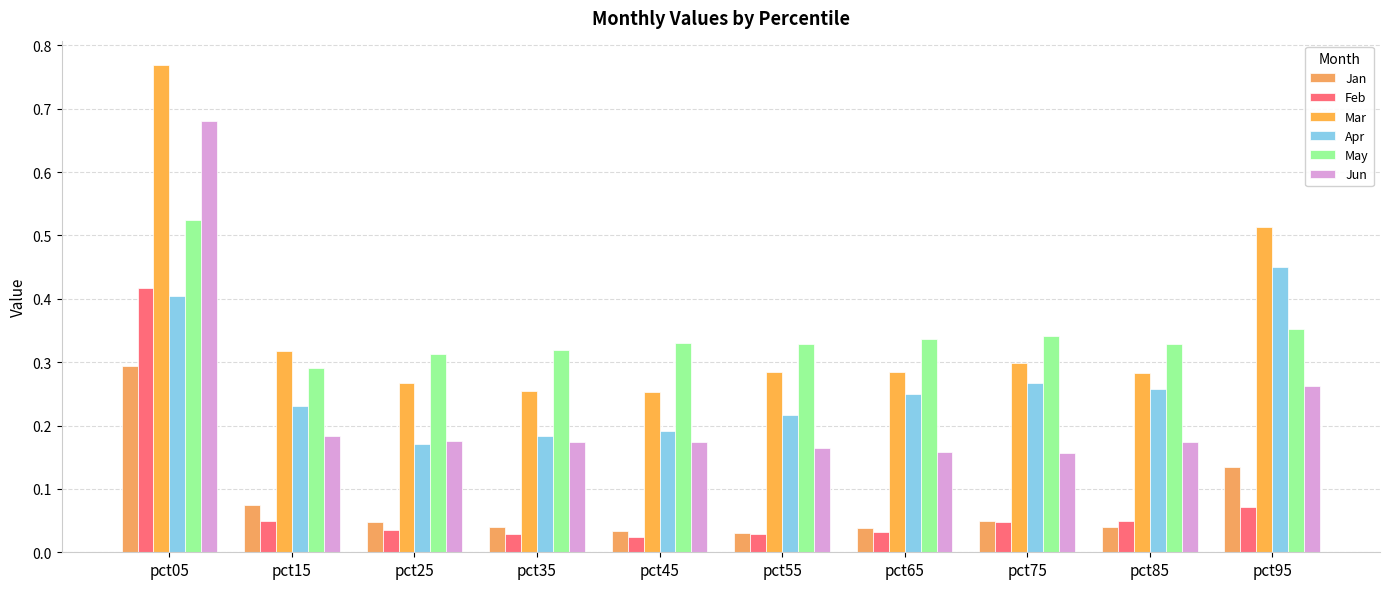

At pct15, list the series in order from largest to smallest.

Mar, May, Apr, Jun, Jan, Feb